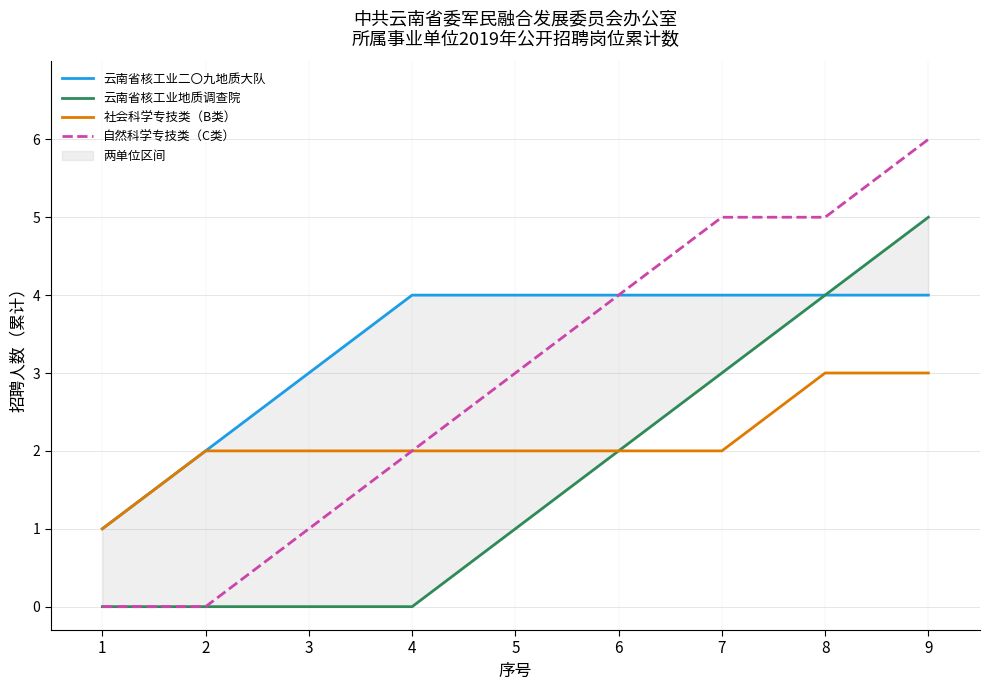

Does the chart display data point markers on the line(s)?

No